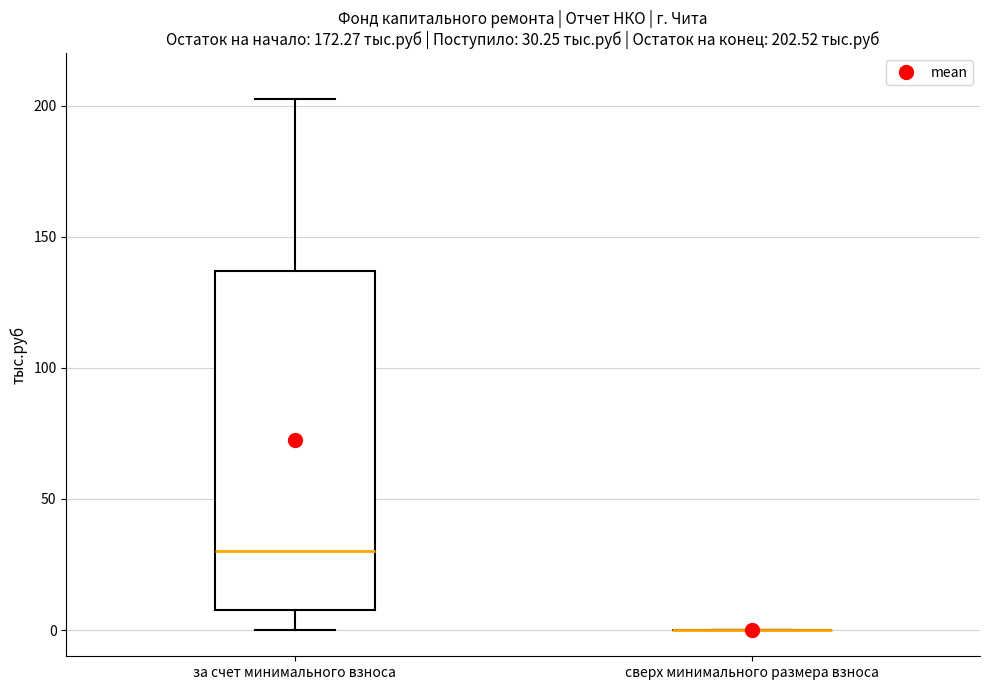

Which box is the tallest, from its lower edge to its upper edge?

за счет минимального взноса